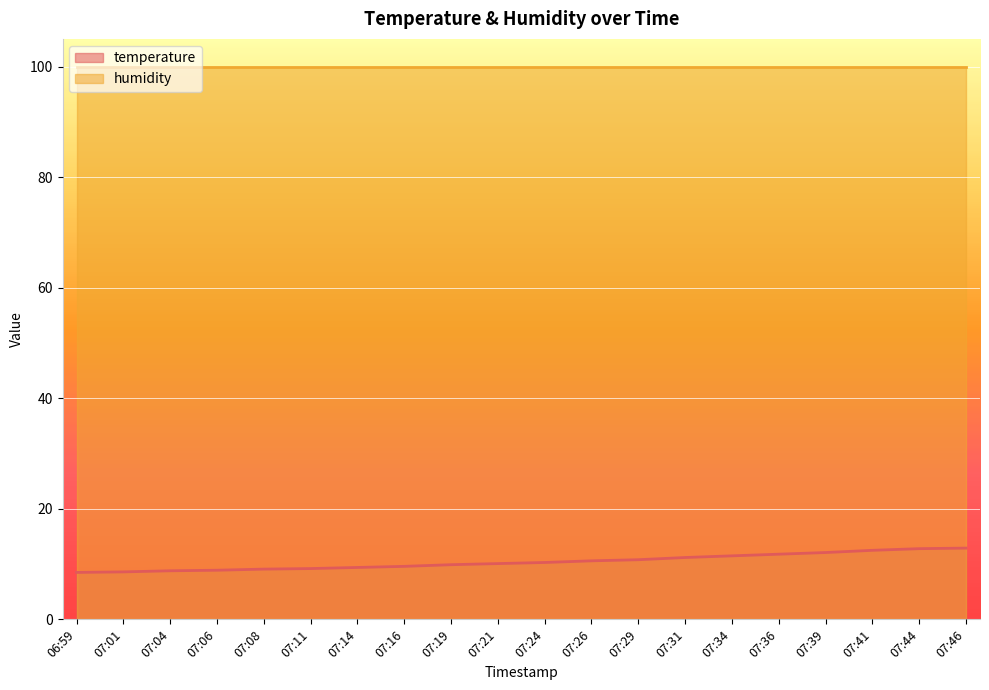

What is the label of the 6th point from the right?

07:34